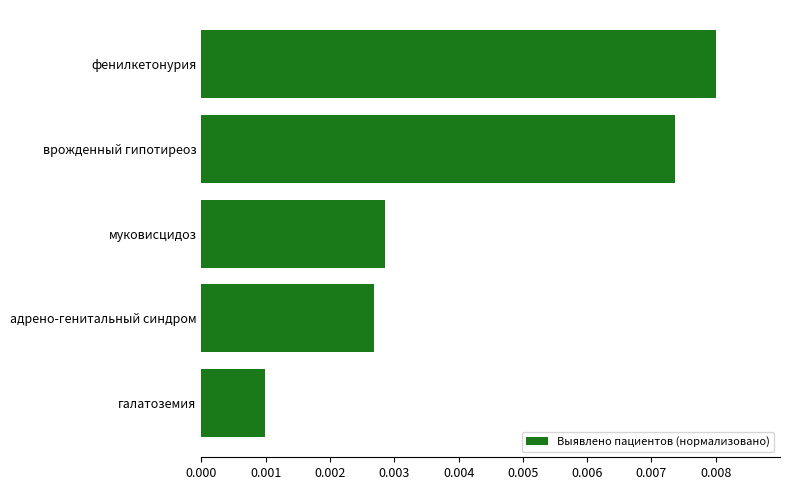

Rank the categories by value from highest to lowest.

фенилкетонурия, врожденный гипотиреоз, муковисцидоз, адрено-генитальный синдром, галатоземия